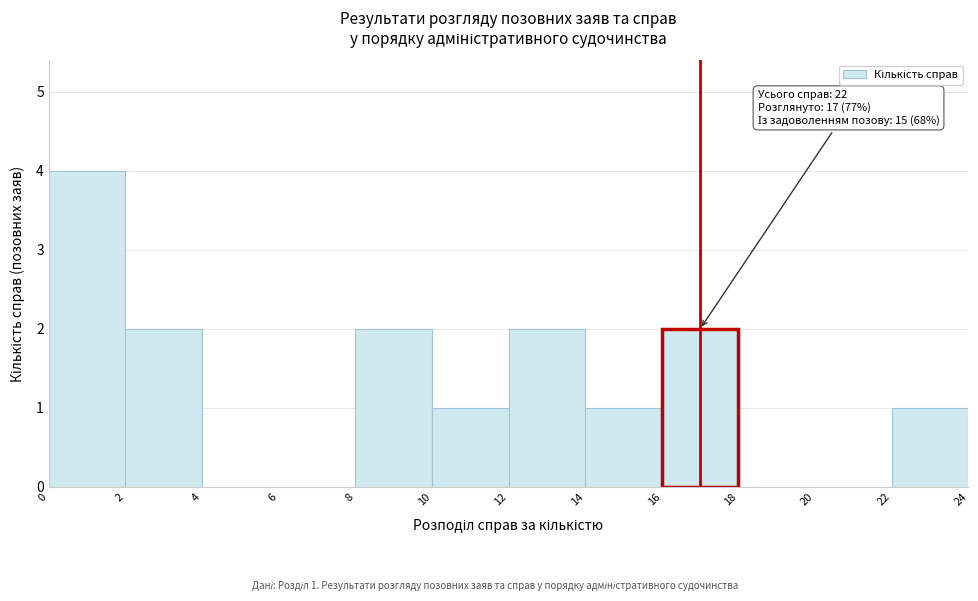

Over which range of the x-axis is the bar tallest?

0 to 2